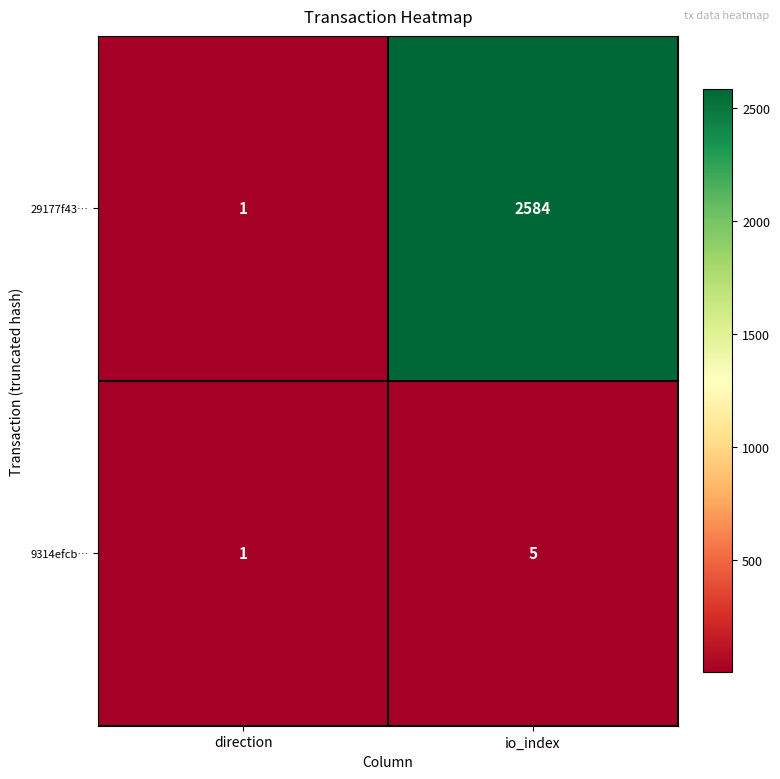

Reading right to left, transcribe all the data shown in this chart.

29177f43…: io_index=2584	direction=1
9314efcb…: io_index=5	direction=1